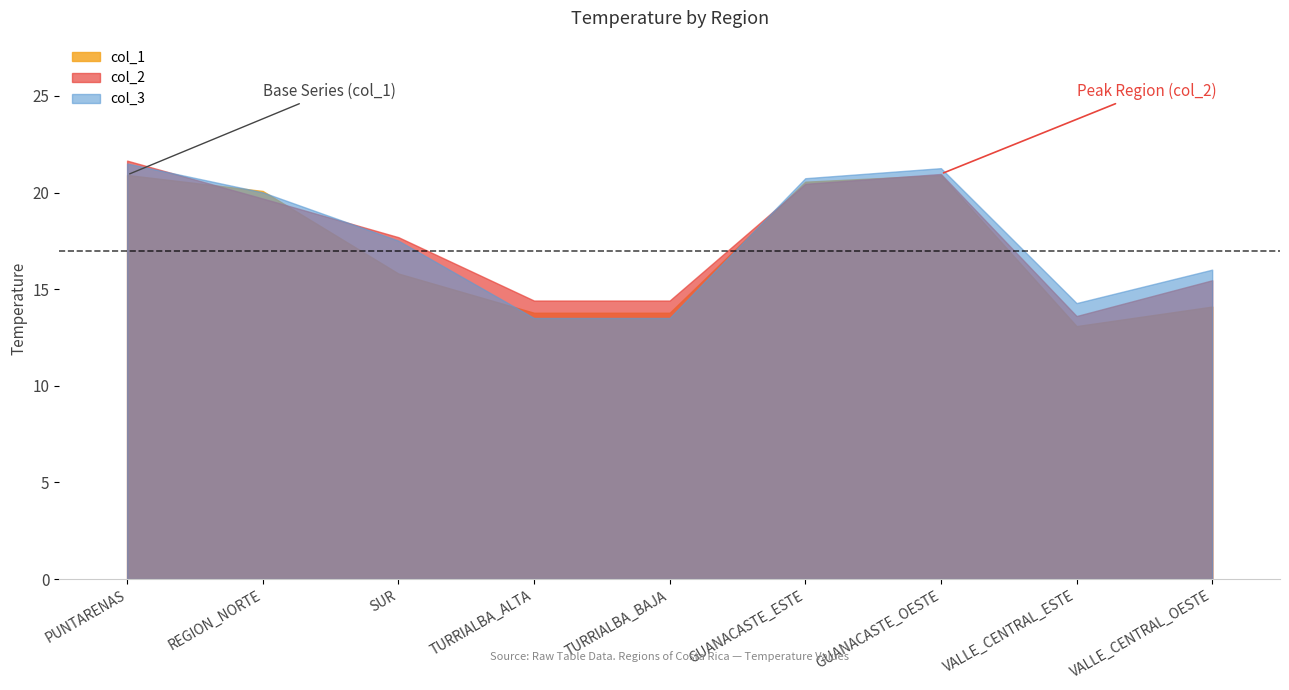

At how many categories does at least one series exceed 15?

6